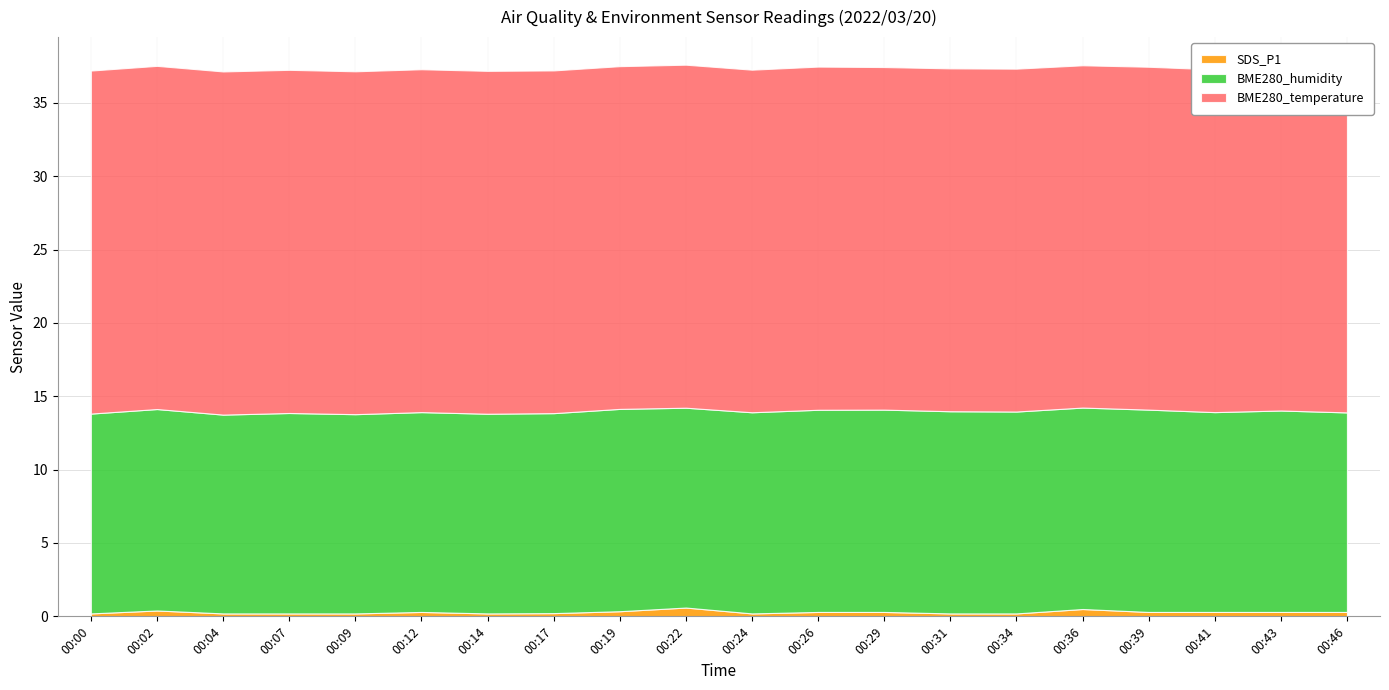

True or false: BME280_temperature and BME280_humidity cross at least once.

False